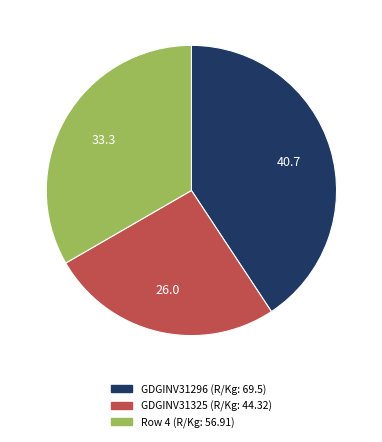

What is the ratio of the value at GDGINV31296 to the value at Row 4?

1.2